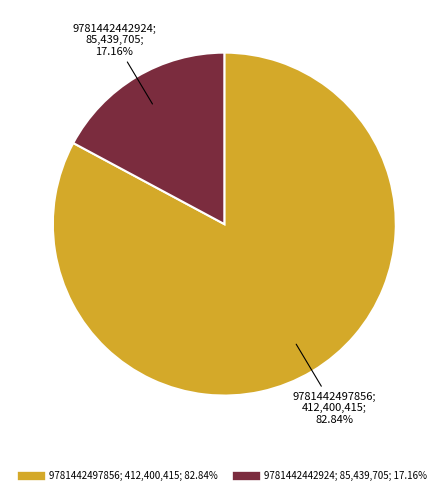

Which slice is the smallest?

9781442442924